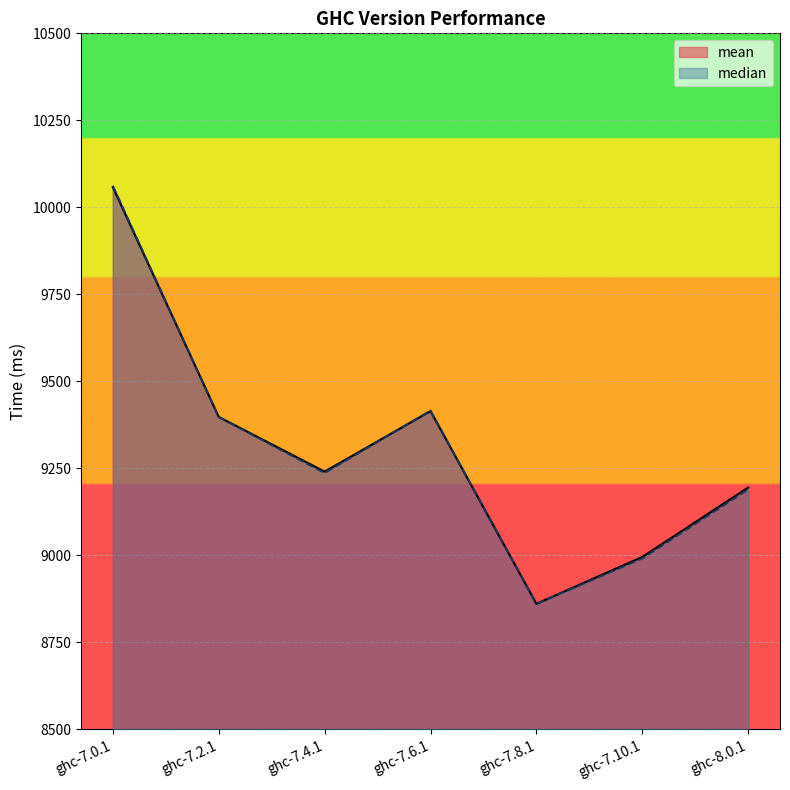

The value of median at ghc-7.0.1 is 6287.1. True or false?

False